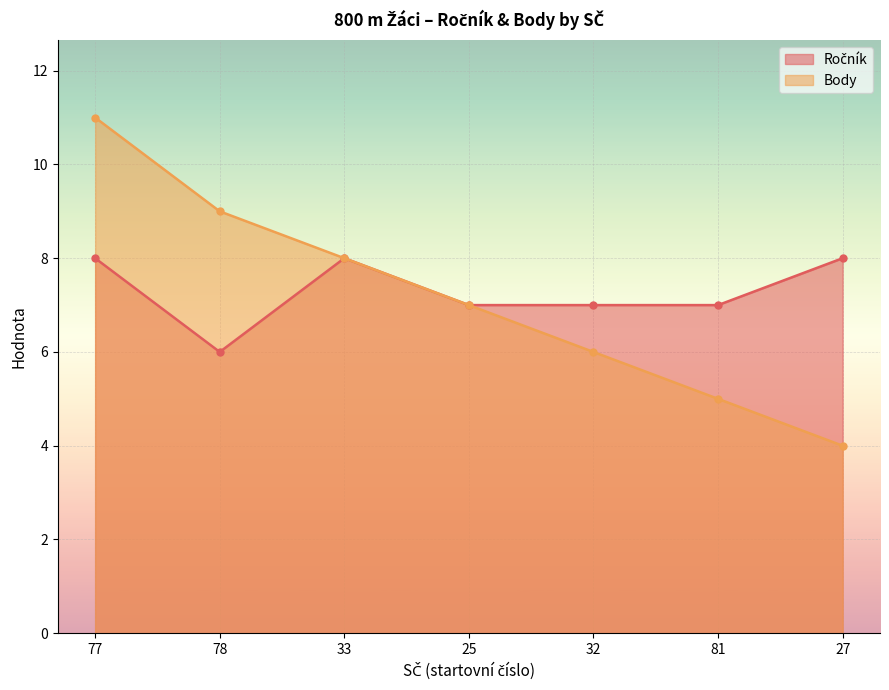

How many lines are shown in the chart?

2